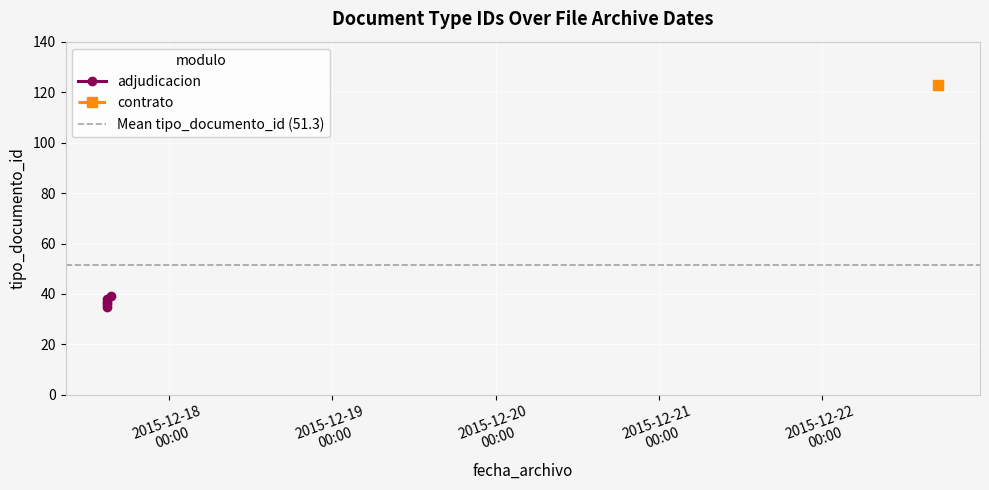

What is the sum of all values?

308